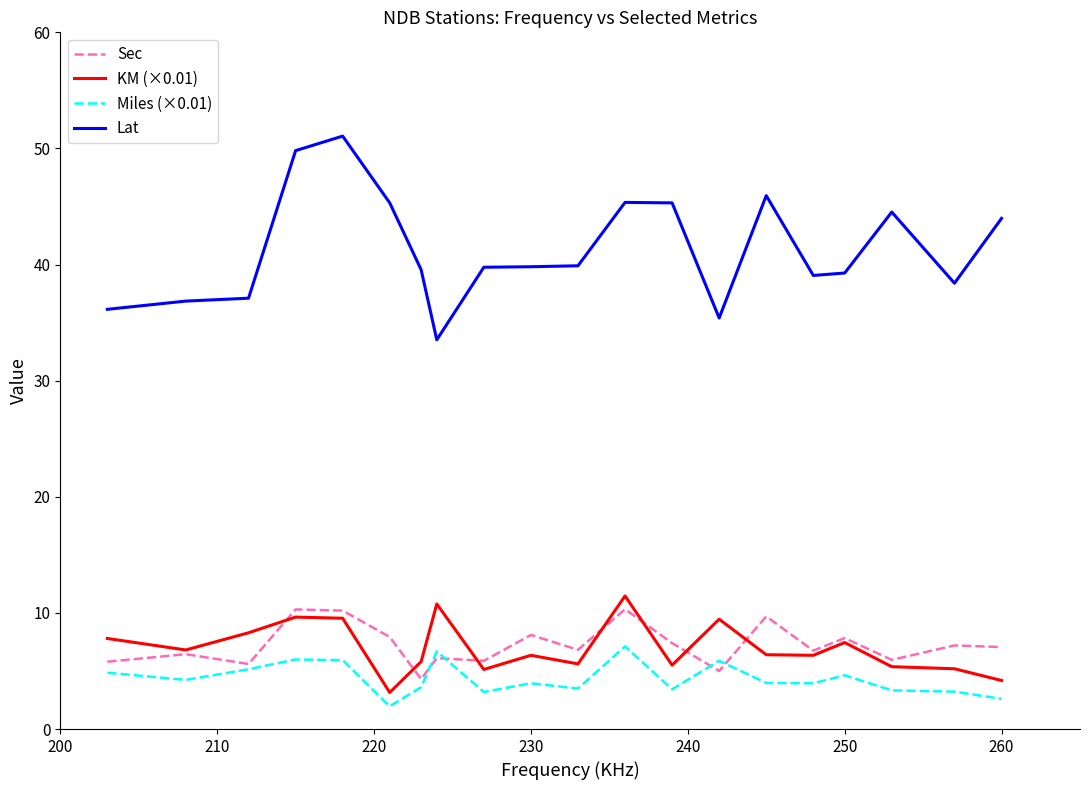

What is the maximum value shown in the chart?

51.1